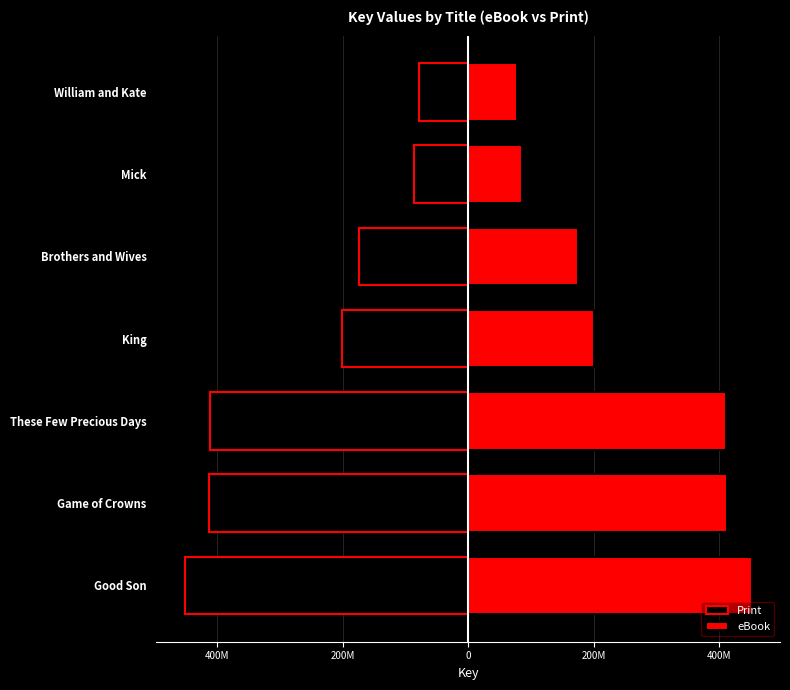

Are the bars horizontal?

Yes